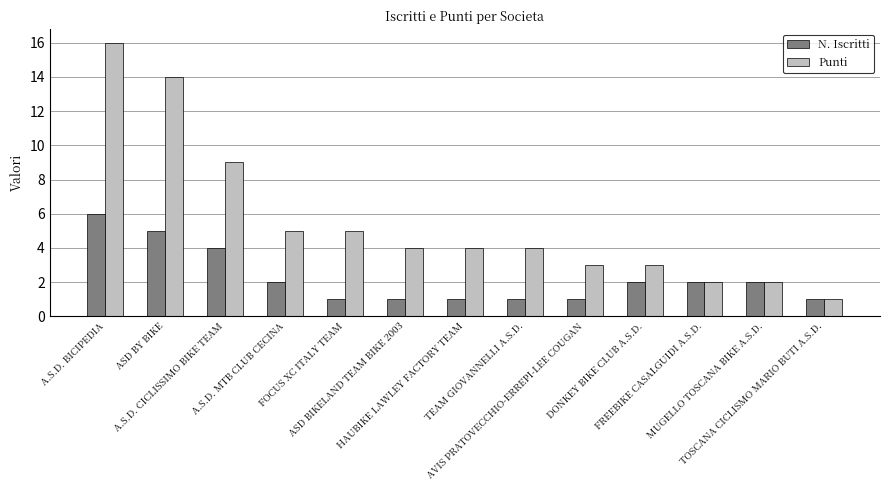

What is the difference between the maximum and second lowest values in the N. Iscritti series?

5